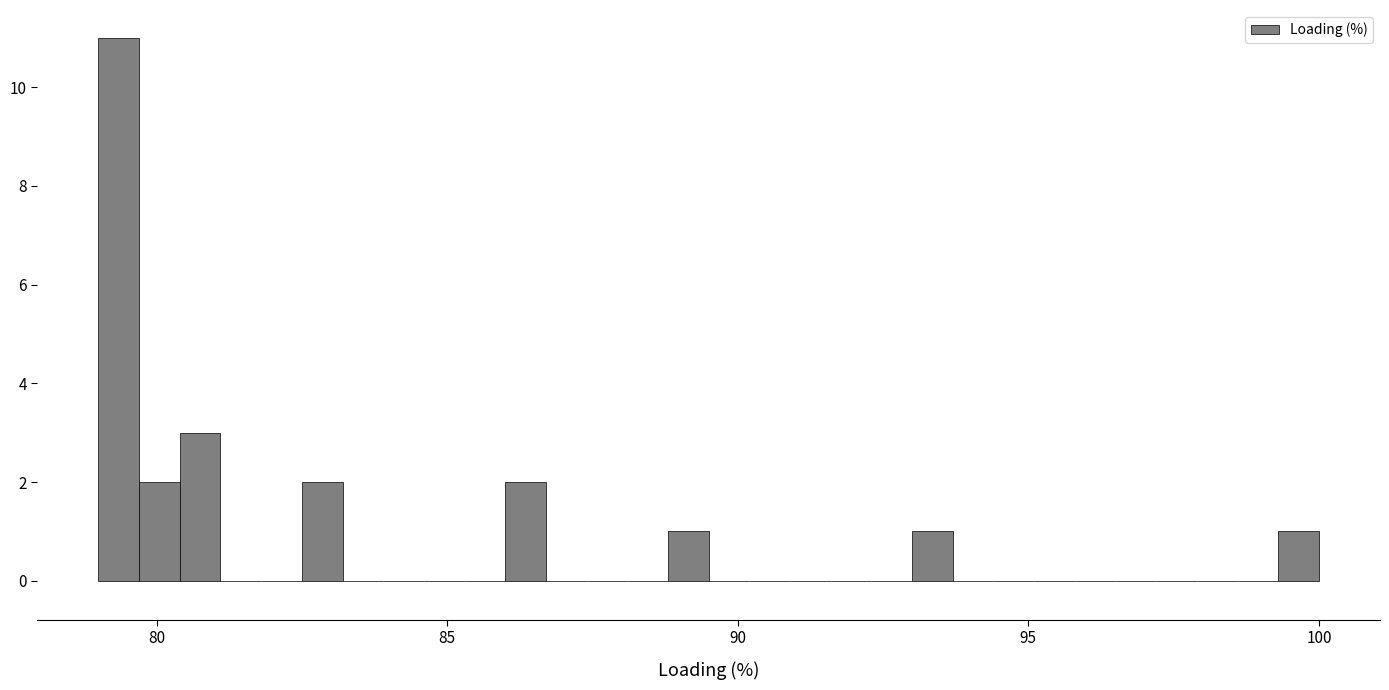

Read against the x-axis, roughly where is the centre of the tallest bar?

79.5